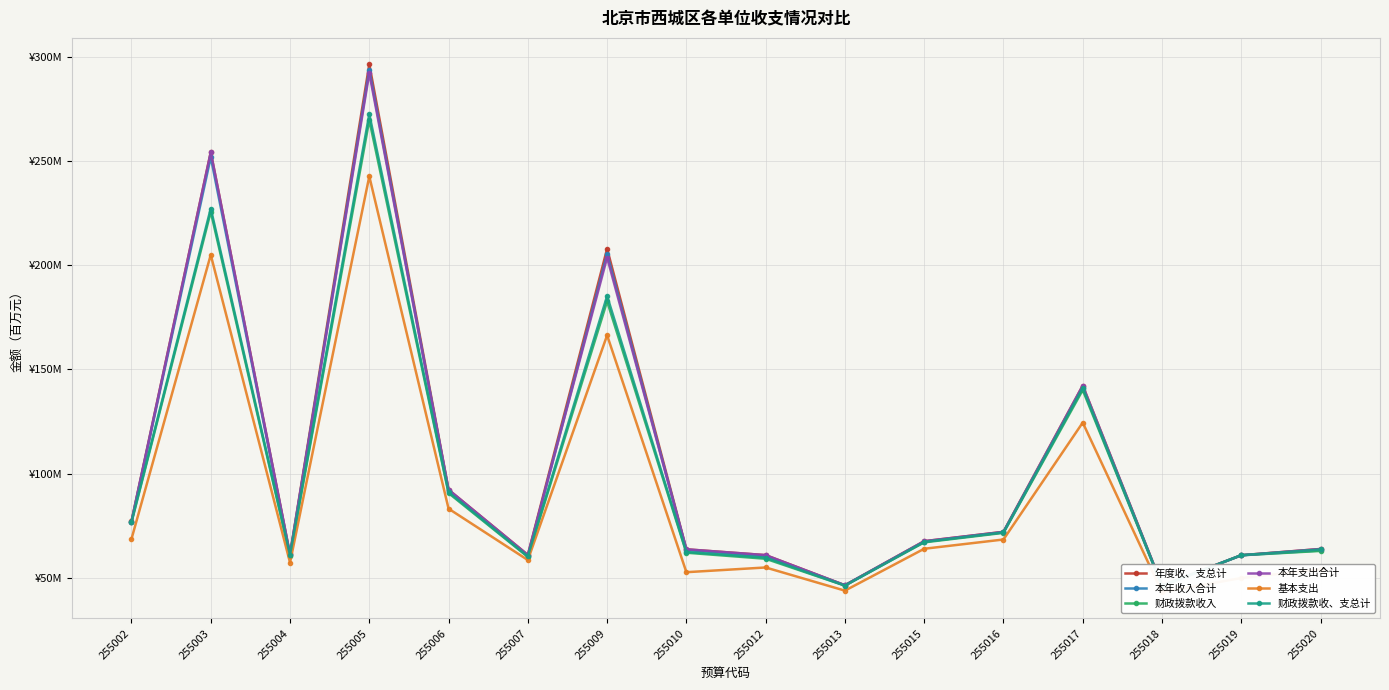

At which category does 本年收入合计 reach its first local peak?

255003